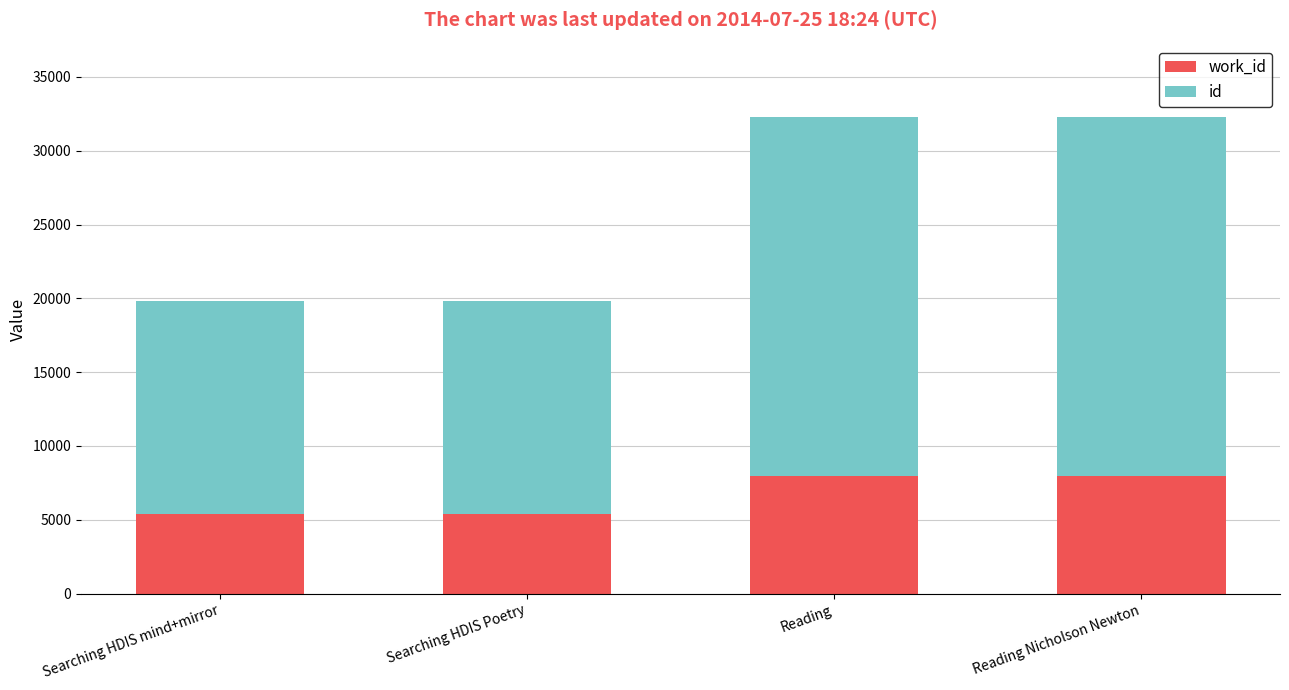

What is the total value across all series at Reading Nicholson Newton?

32288